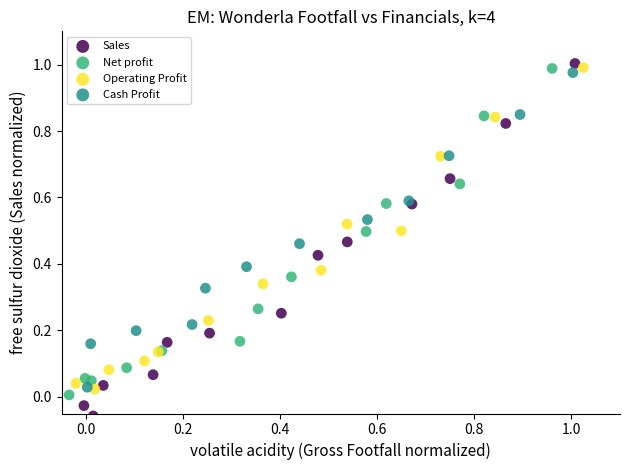

Which series reaches the minimum Y coordinate?

Sales